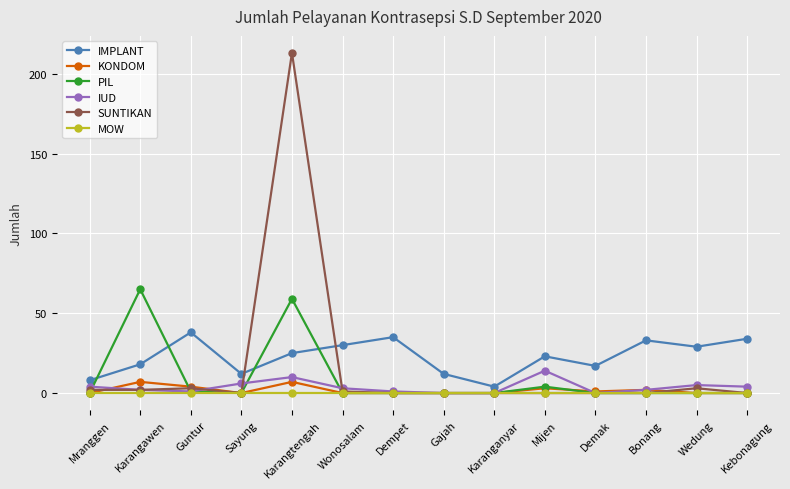

Which series has the largest range (max minus min)?

SUNTIKAN